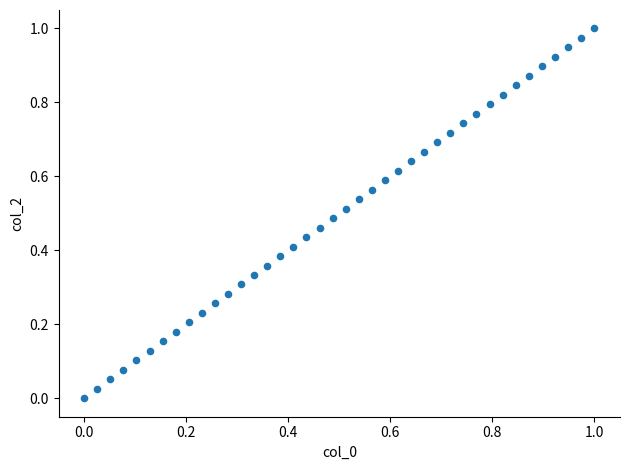

Count the number of points in this scatter plot.

40